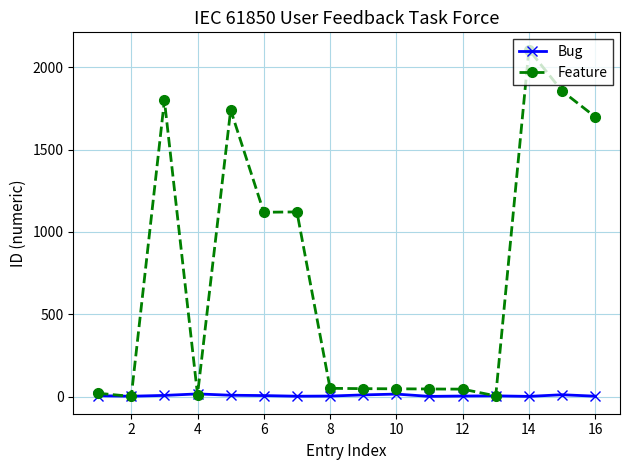

True or false: Bug has more than 1 points higher than both neighbors.

True